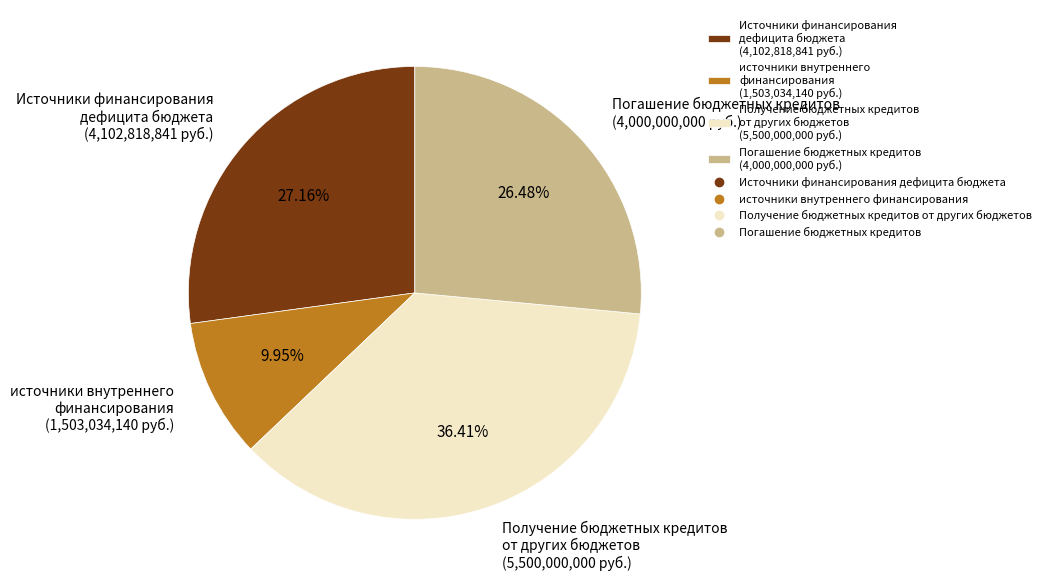

To the nearest percent, what is the average slice percentage?

25%